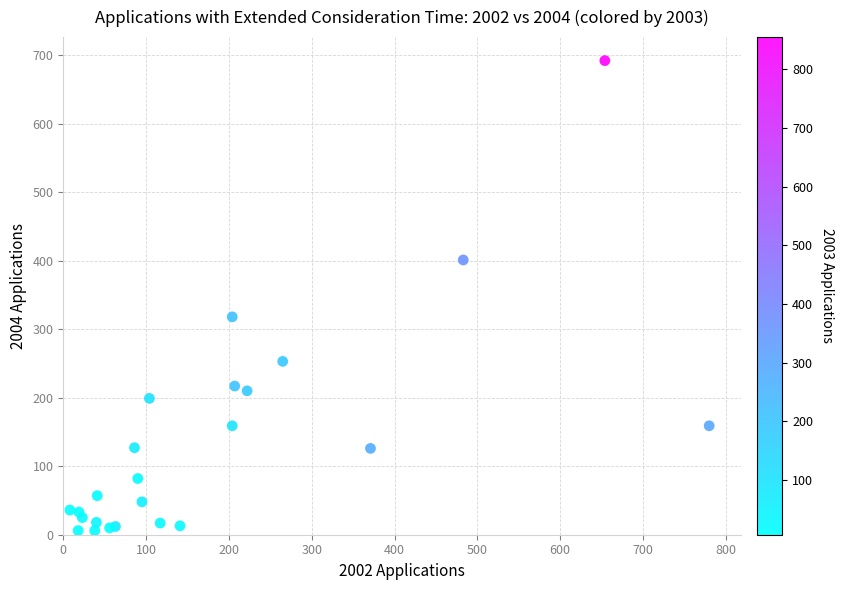

What Y value in the scatter plot is closest to 349?

318